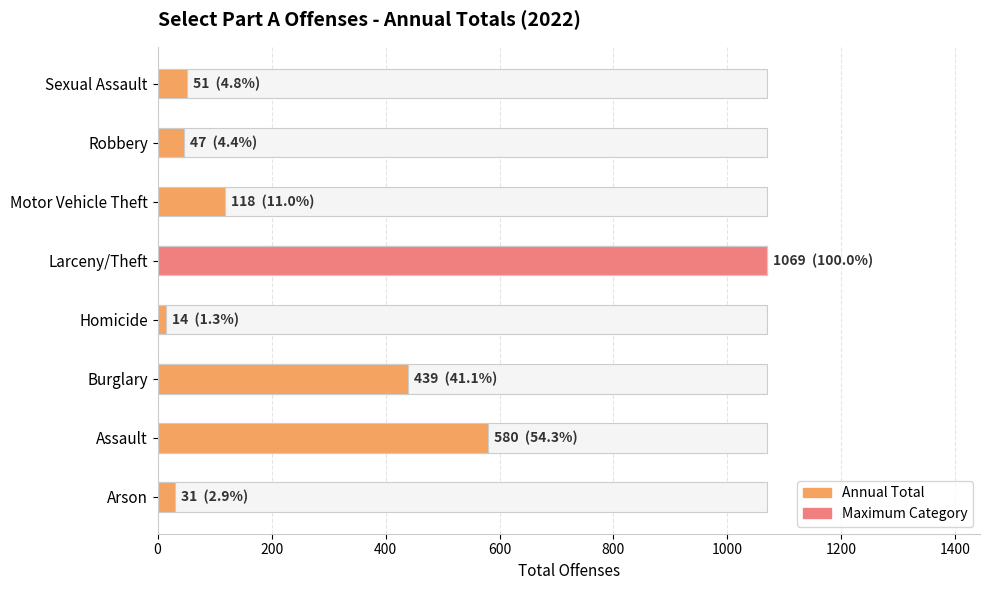

The chart shows a value of 439 at Burglary. True or false?

True